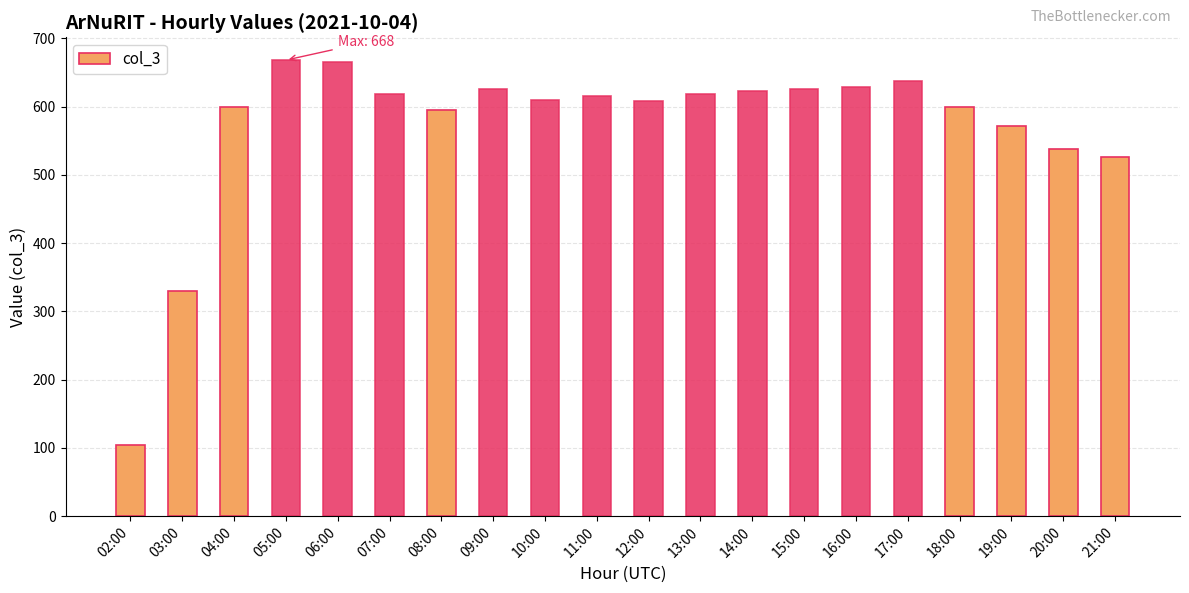

What is the sum of all values?

11404